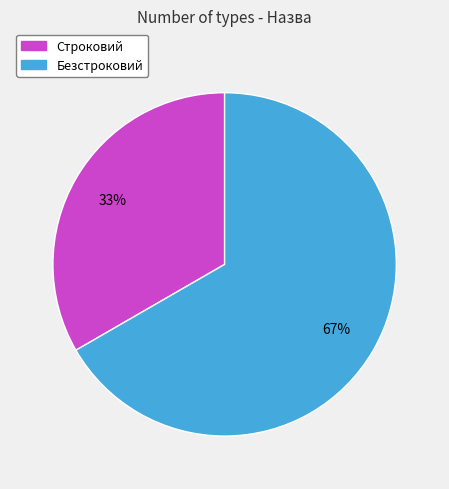

Rank the categories by value from highest to lowest.

Безстроковий, Строковий